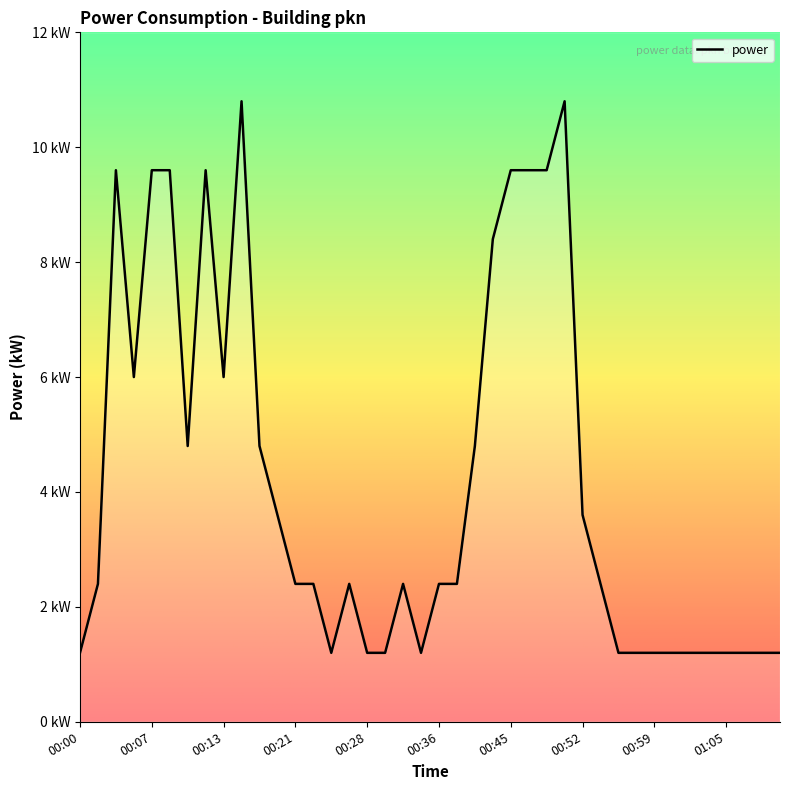

What is the smallest value displayed?

1.2